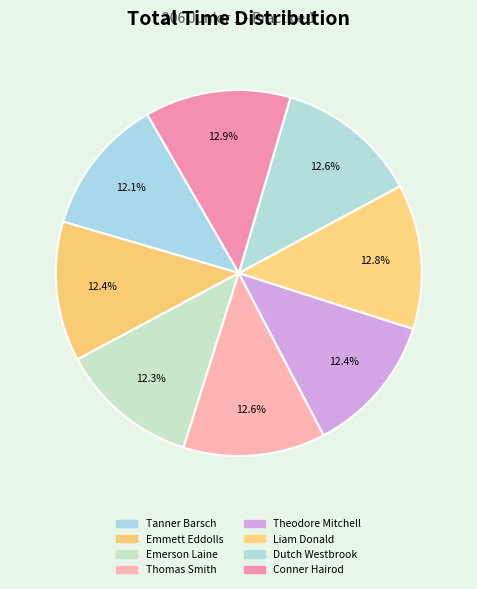

Count the number of slices in the pie.

8